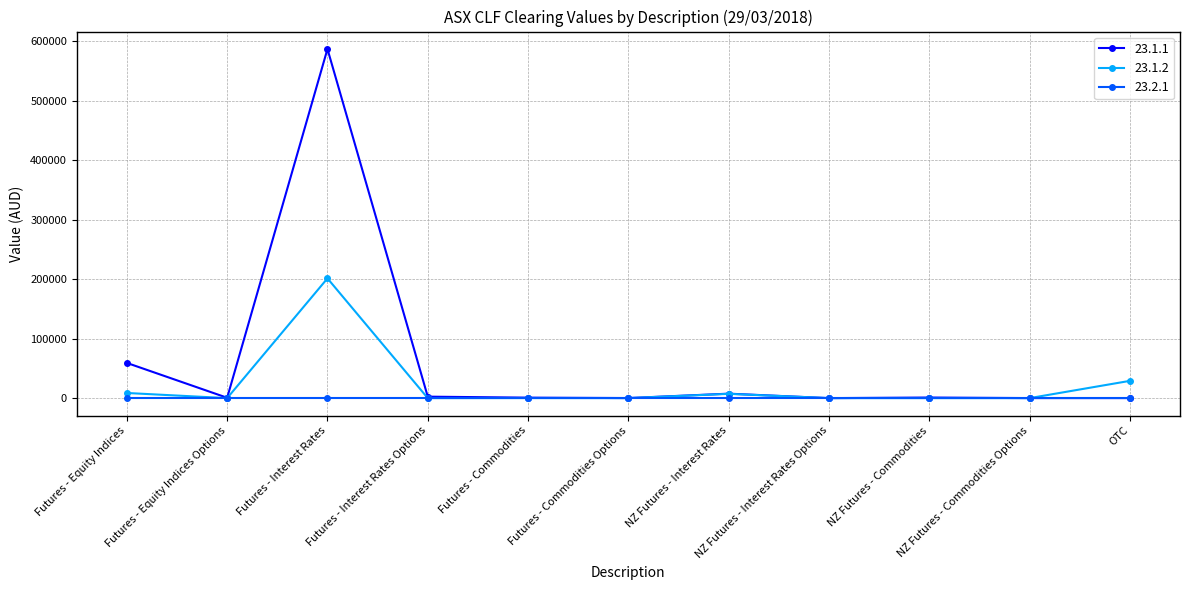

Which series has the widest spread of values?

23.1.1